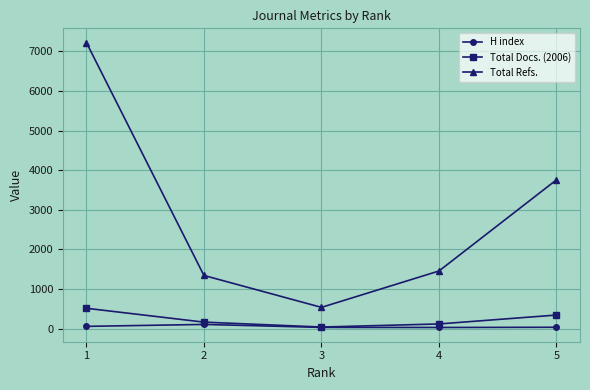

True or false: Total Refs. has more than 0 interior local peaks.

False